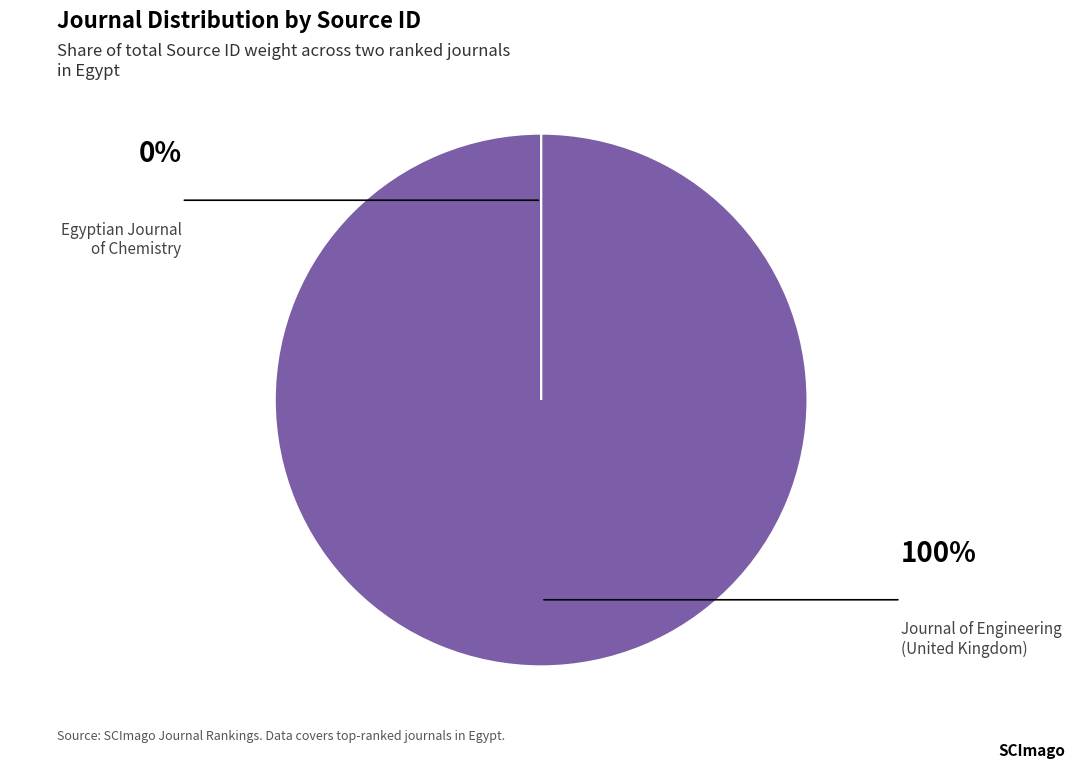

Does any single category account for the majority?

Yes